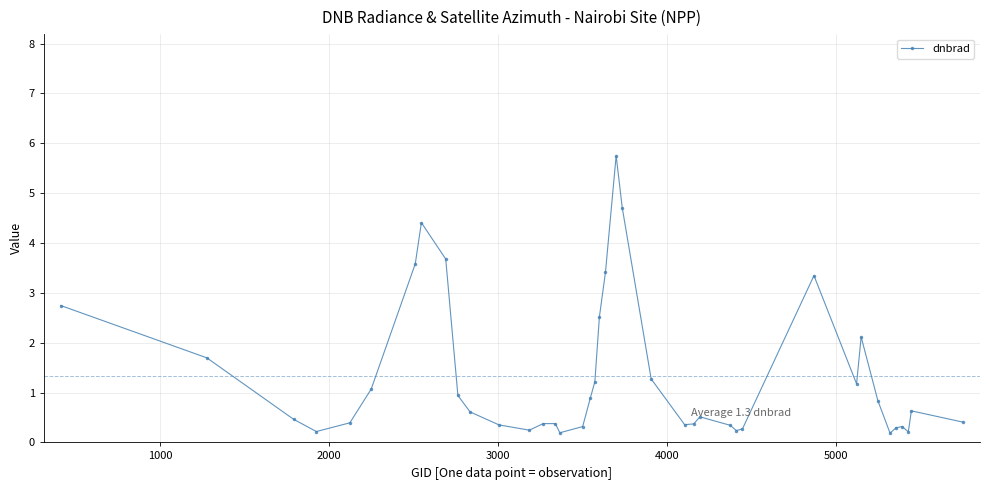

What is the sum of all values?

53.1